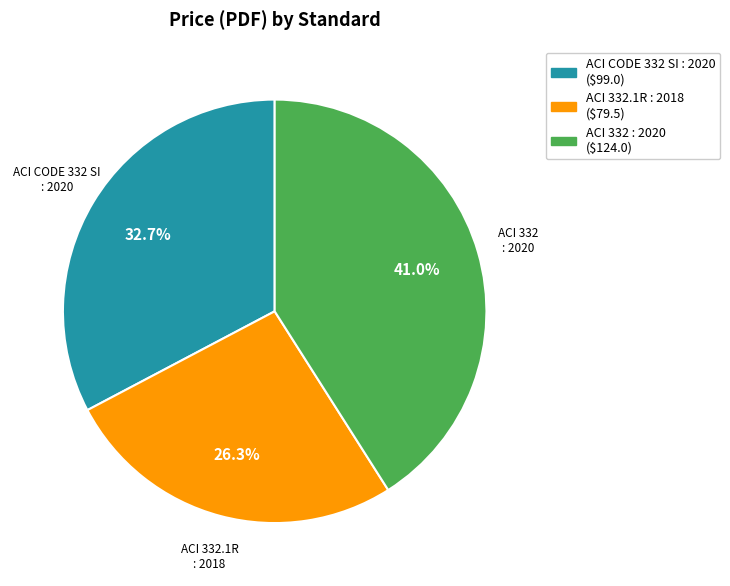

How many slices are in this pie chart?

3